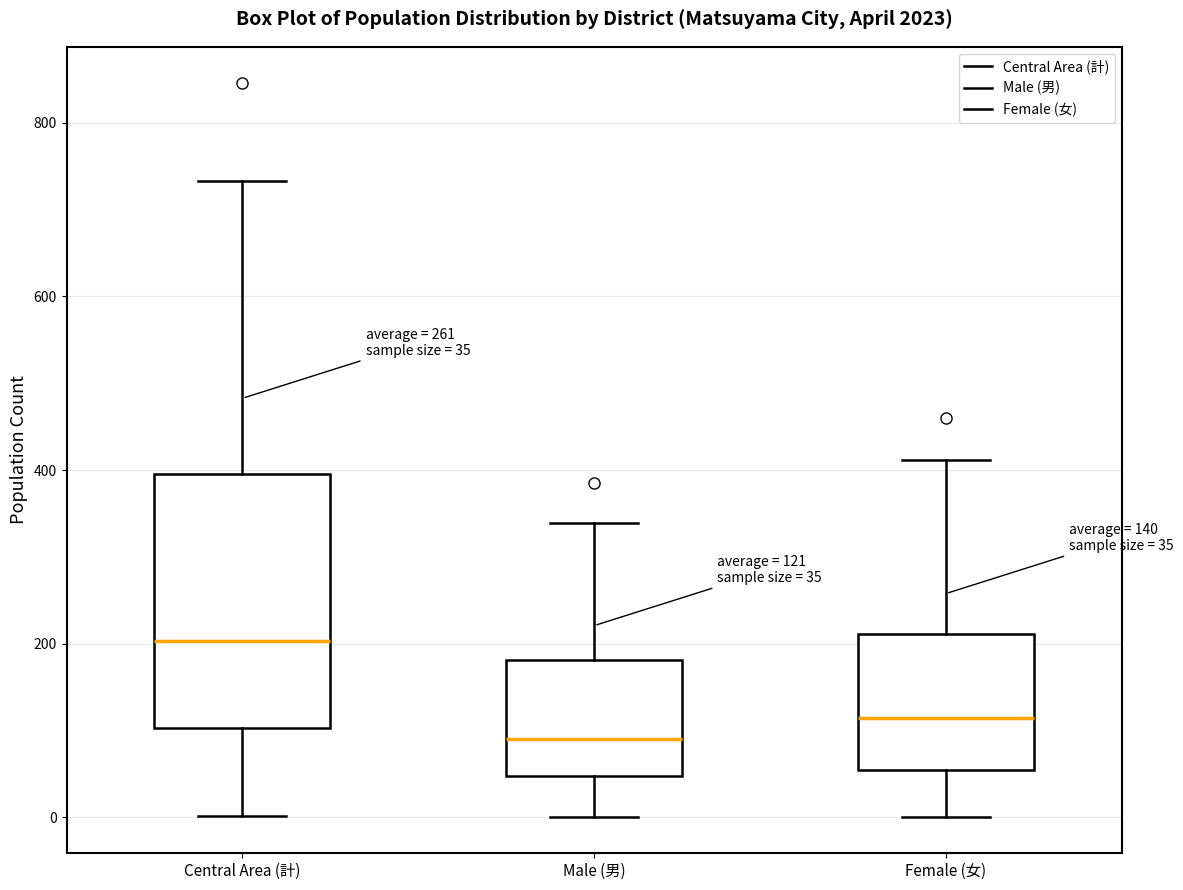

Which box is the tallest, from its lower edge to its upper edge?

Central Area (計)